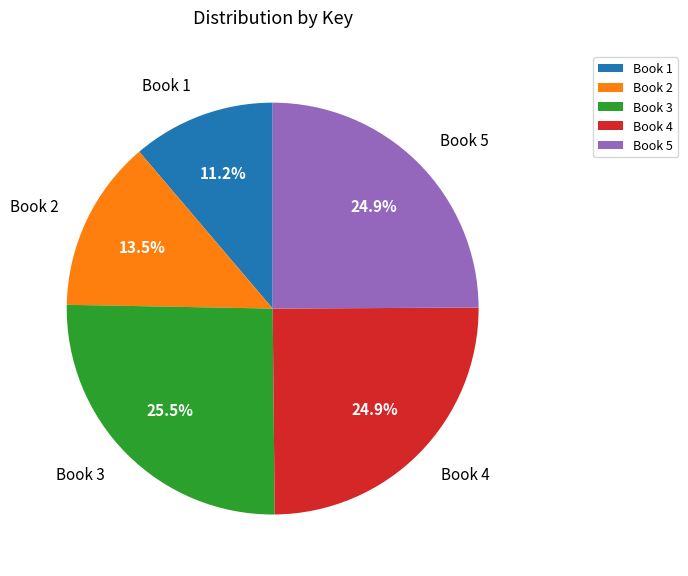

How many slices are in this pie chart?

5